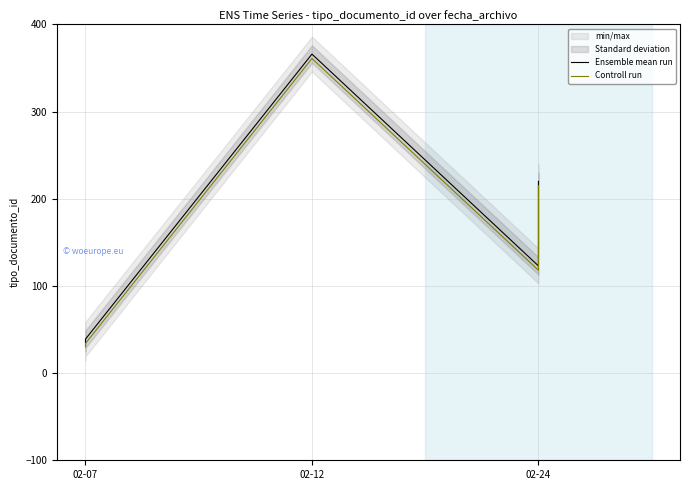

True or false: Controll run and Ensemble mean run intersect in this chart.

False